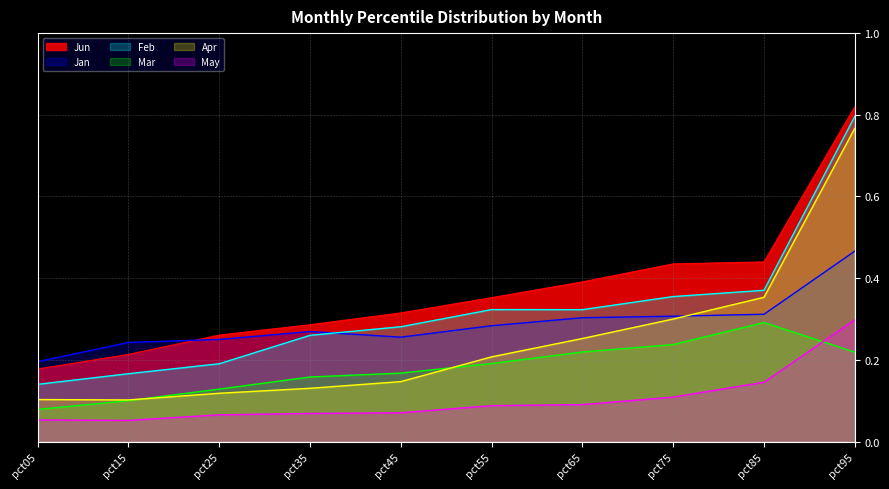

Which series has the largest range (max minus min)?

Apr